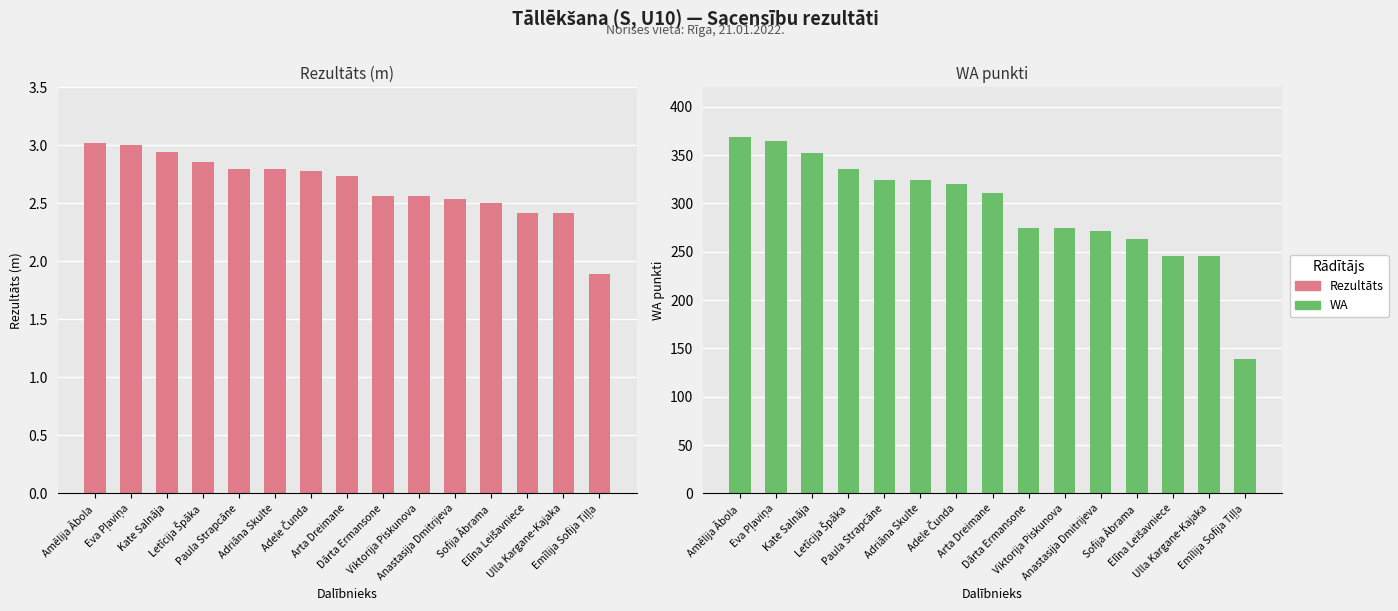

What is the difference between the maximum and minimum values in the Rezultāts series?

1.1